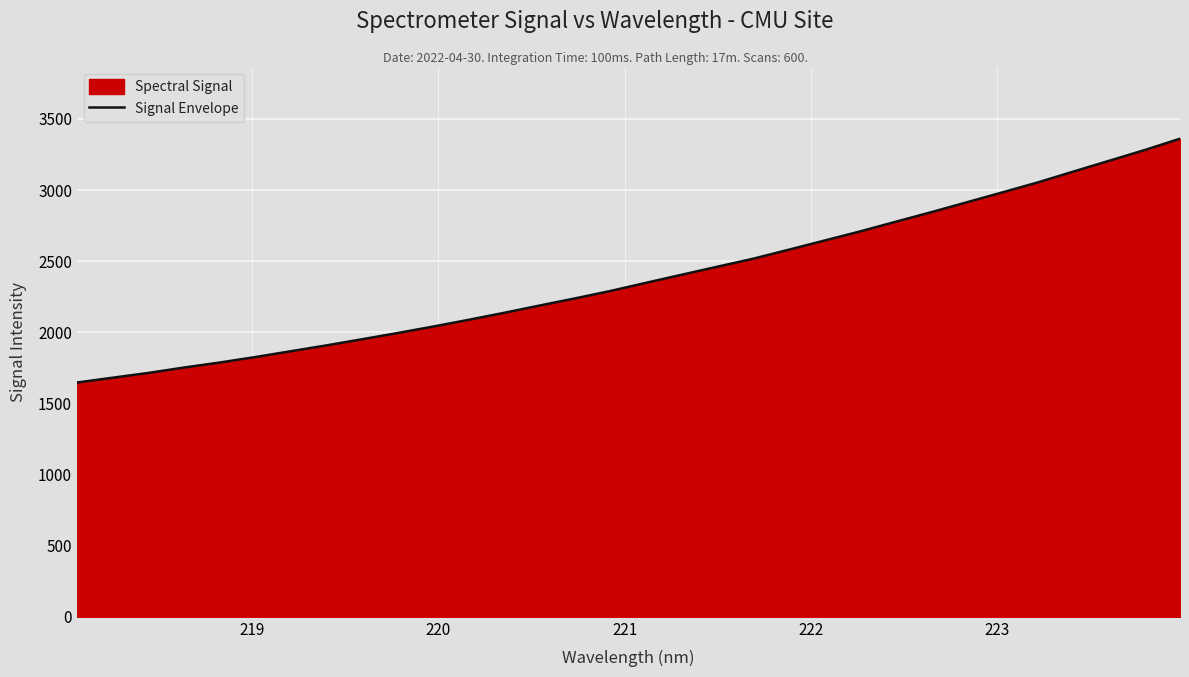

Reading right to left, transcribe all the data shown in this chart.

3360.8	3280.7	3205.3	3129.8	3053.7	2983.4	2913.8	2844.2	2776.9	2709.2	2645.0	2580.9	2517.6	2461.7	2405.5	2348.9	2291.5	2238.9	2188.6	2137.2	2087.8	2040.3	1994.7	1950.9	1907.8	1866.7	1825.7	1787.3	1752.2	1714.2	1680.7	1646.8